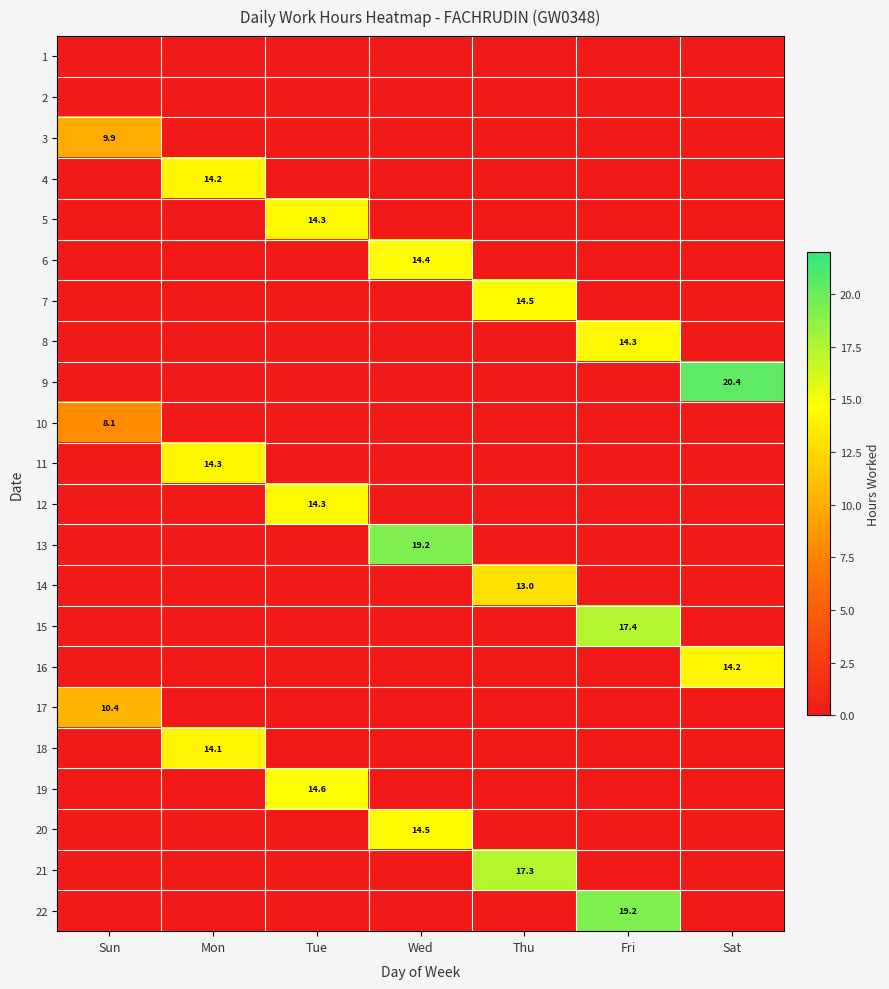

True or false: 3 has a value of 9.9 at Sun.

True